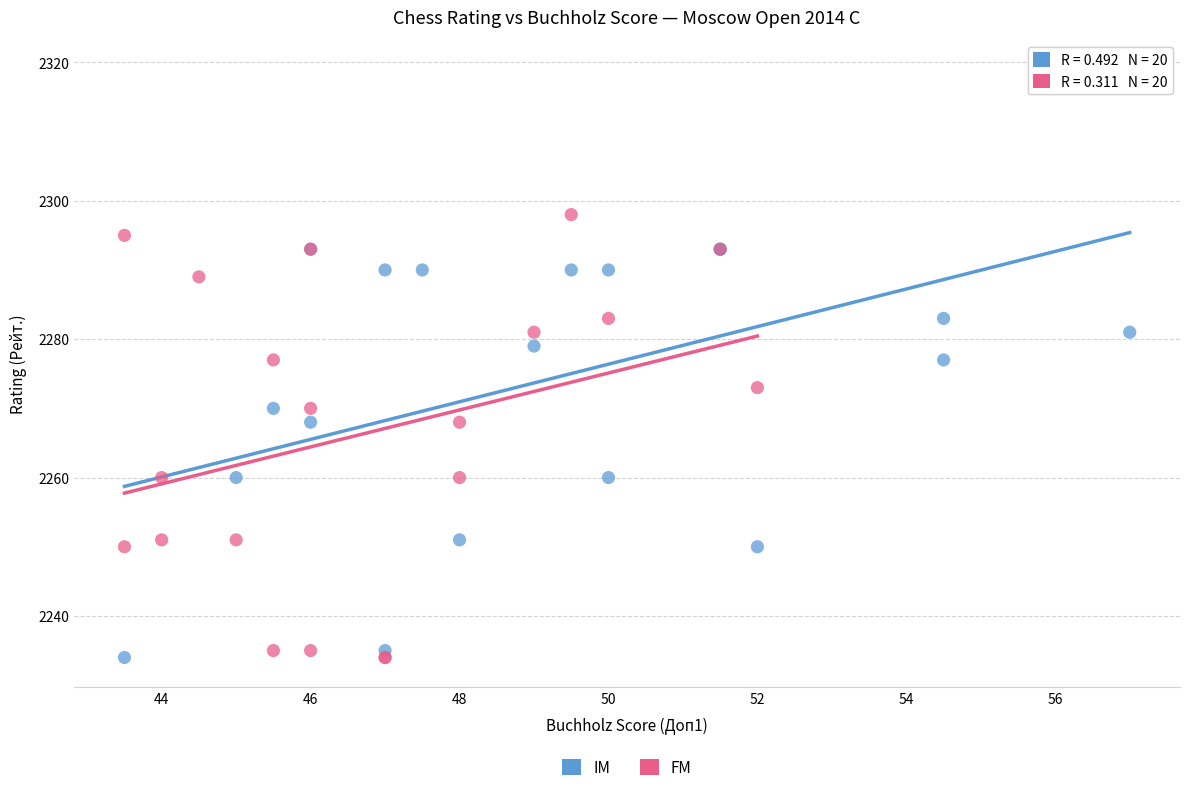

Which series has the largest Y range (max minus min)?

IM